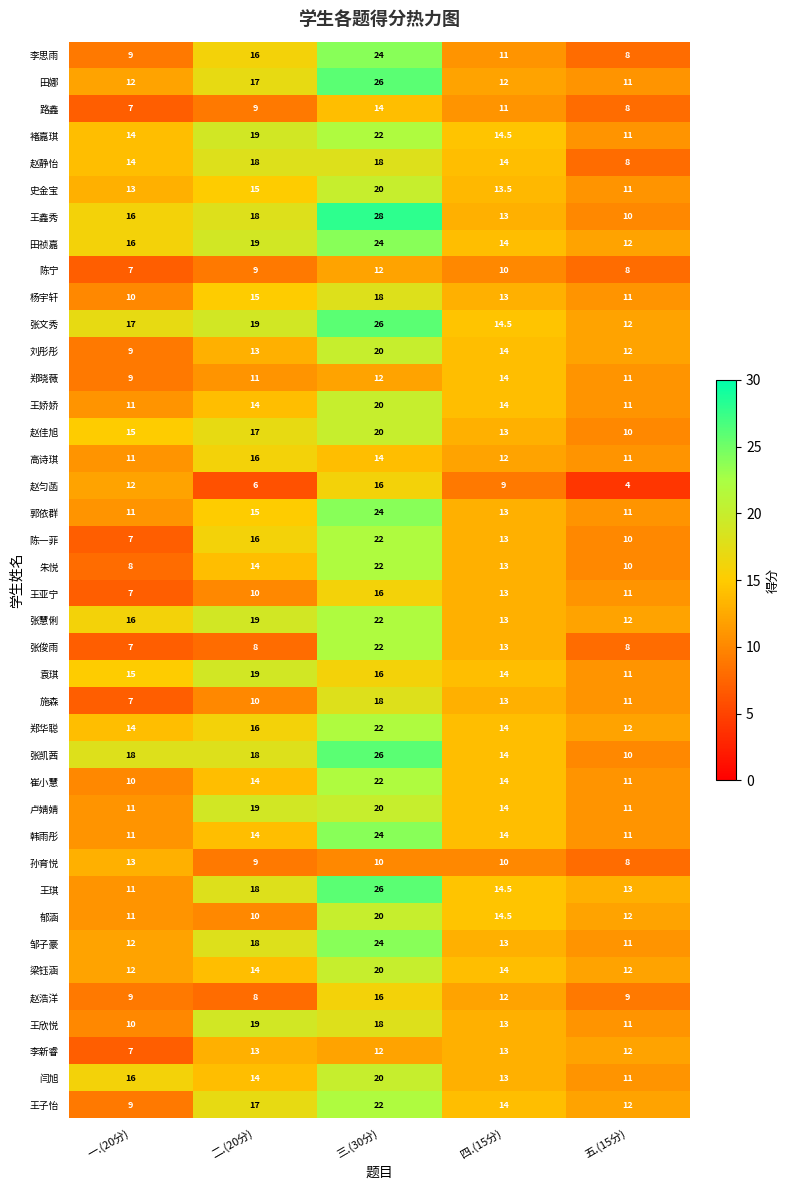

What is the sum of the 赵静怡 values at 二.(20分) and 四.(15分)?

32.0